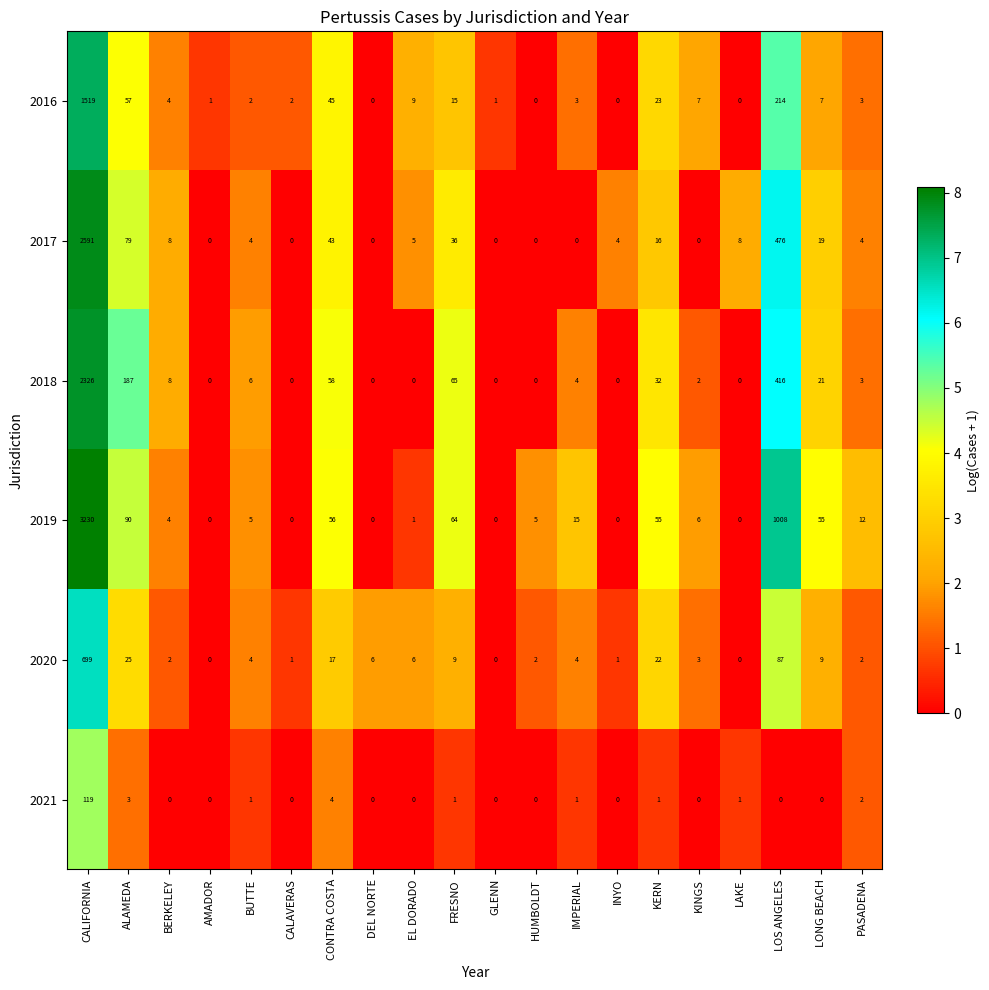

List the series in order of their peak value, highest first.

2019, 2017, 2018, 2016, 2020, 2021